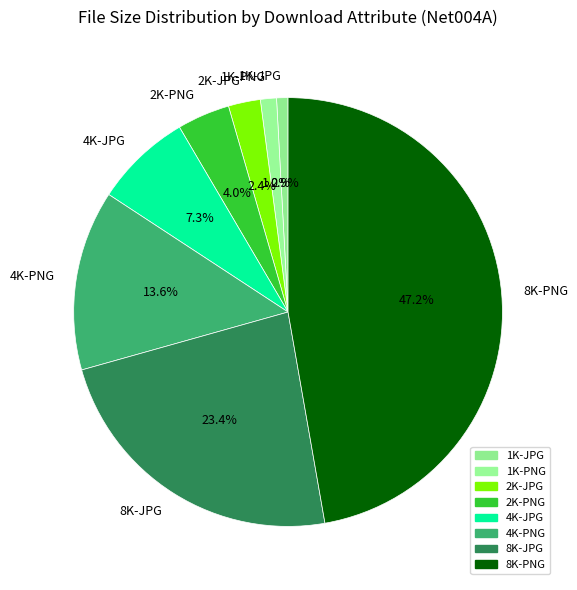

Count the number of slices in the pie.

8